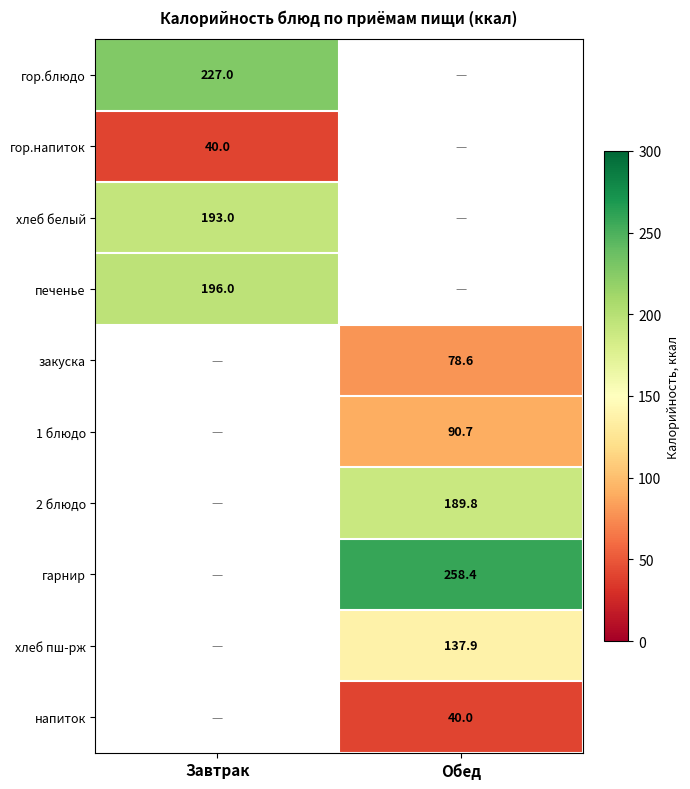

The хлеб белый series shows 265.9 at Завтрак. True or false?

False